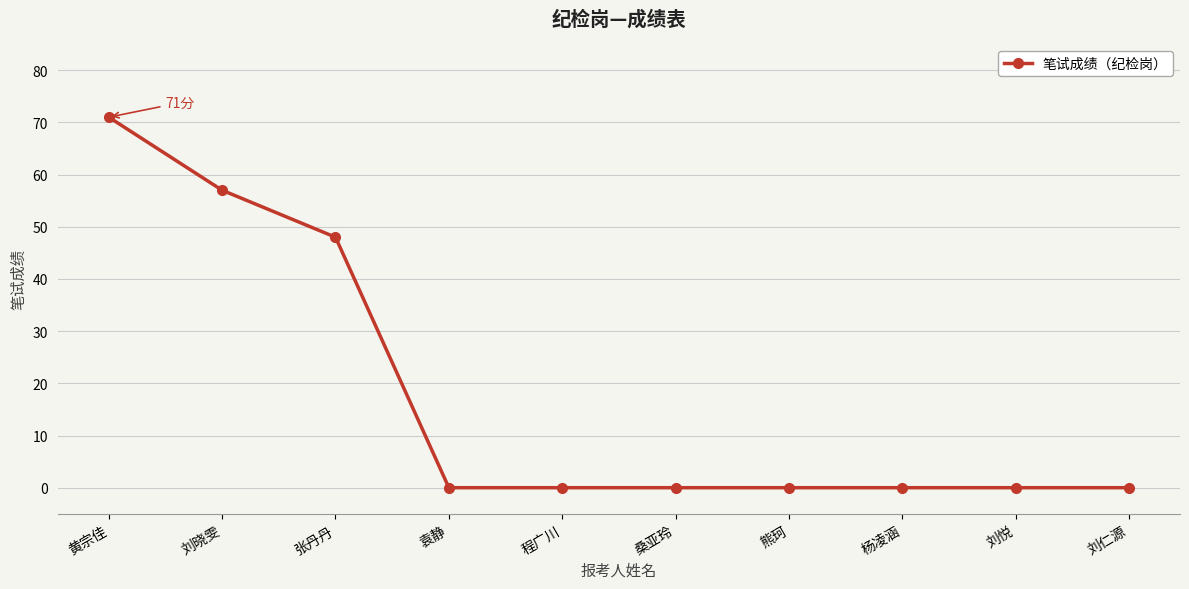

What position from the right is 黄宗佳?

10